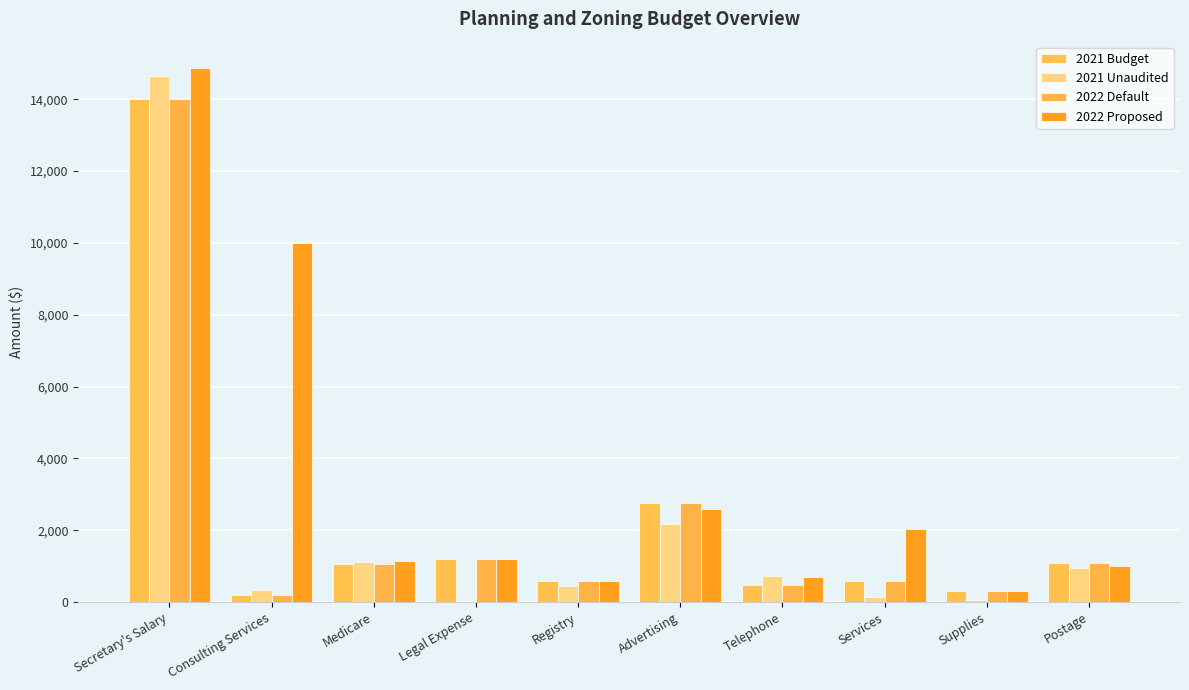

At which label is 2021 Budget closest to 7110?

Advertising